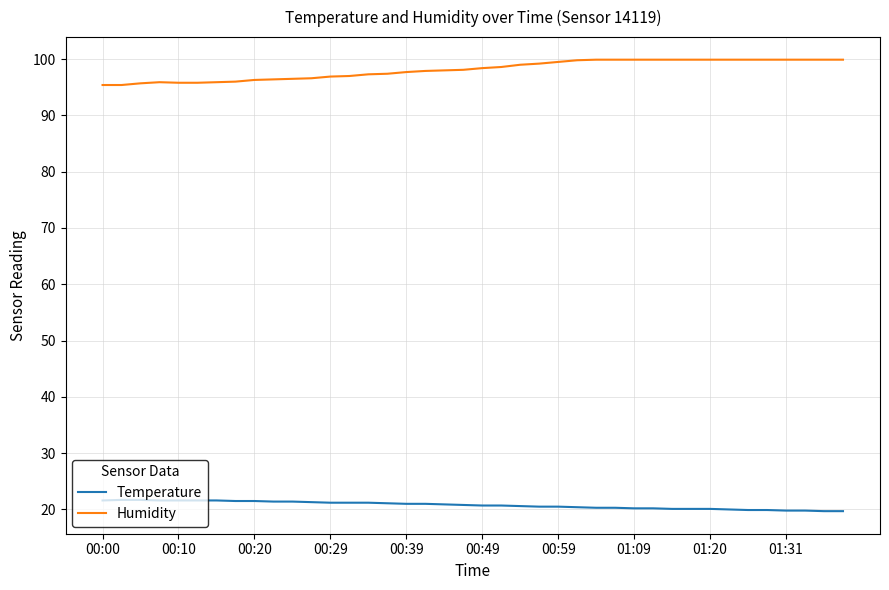

What is the highest value of the Humidity series?

99.9